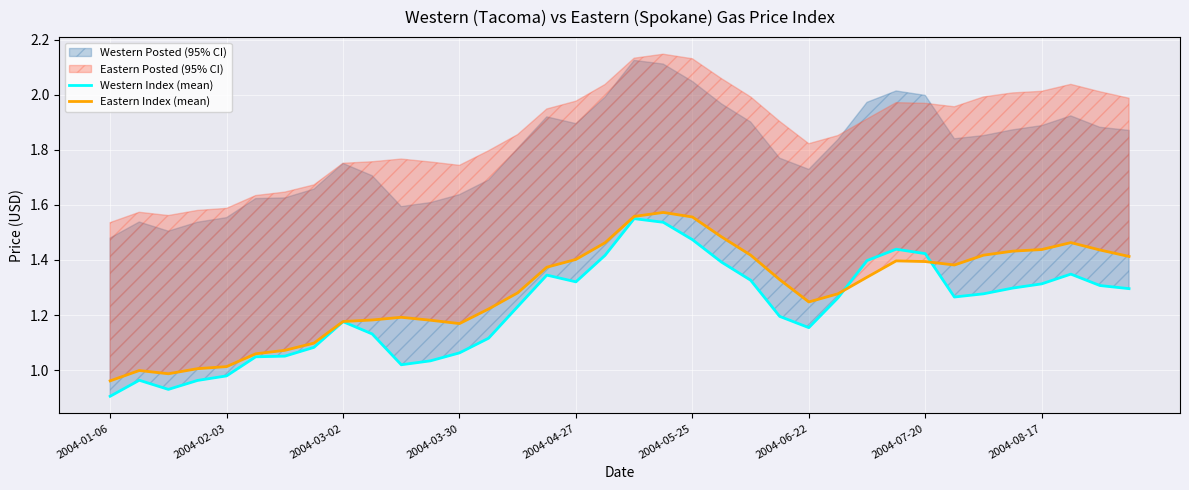

The value of Western Index (mean) at 21 is 1.4. True or false?

True